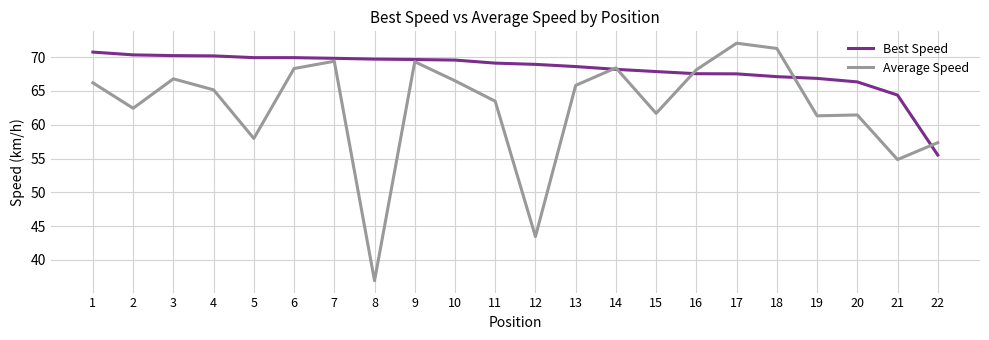

How many lines are shown in the chart?

2